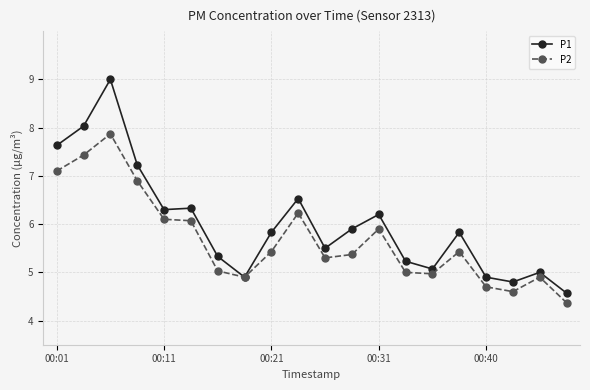

Rank the series by their average value, from highest to lowest.

P1, P2